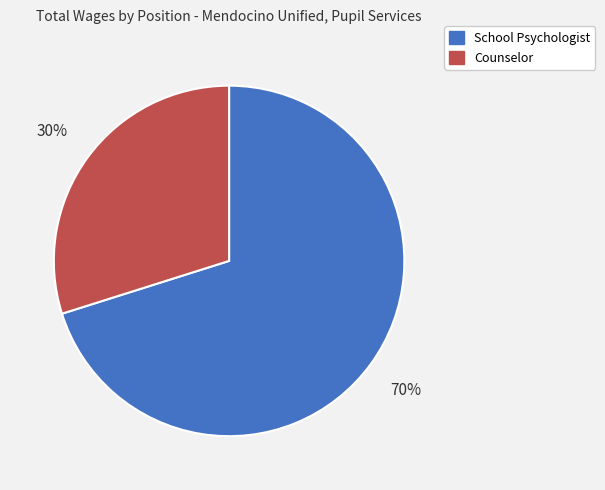

Is School Psychologist the majority of the pie?

Yes